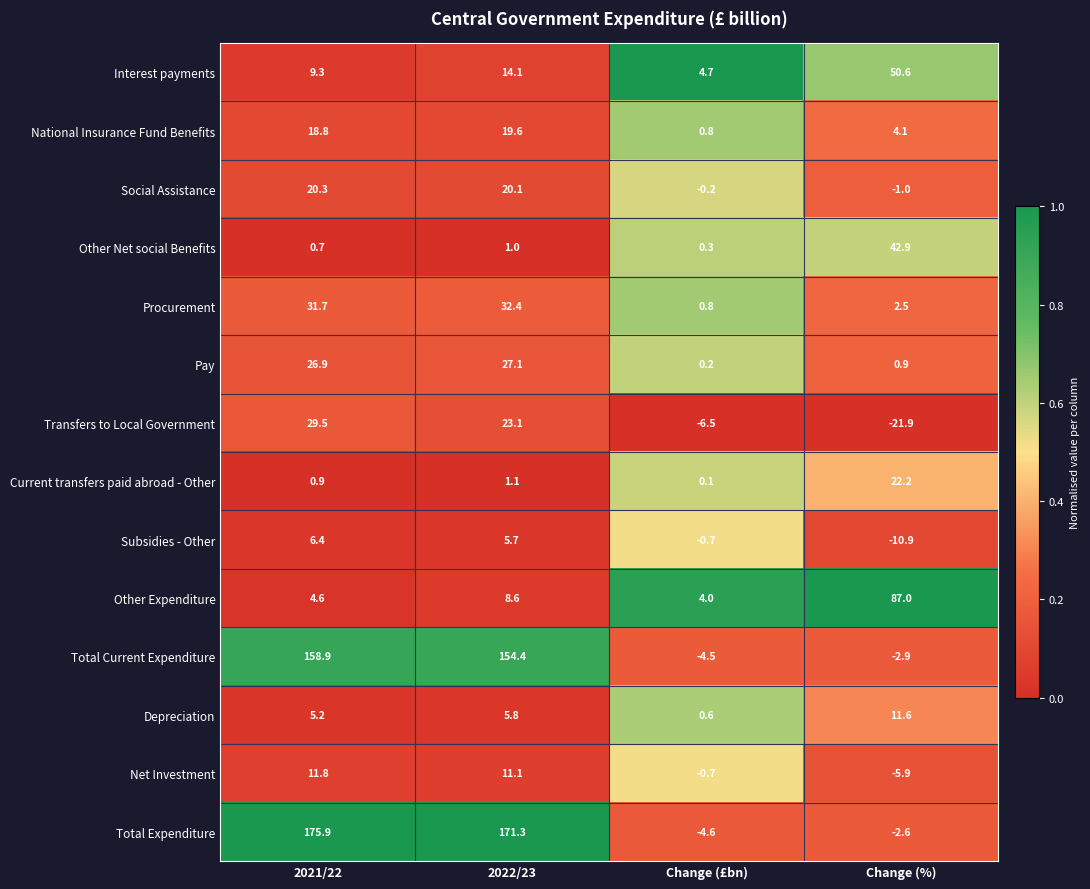

The value of Interest payments at Change (%) is 50.6. True or false?

True